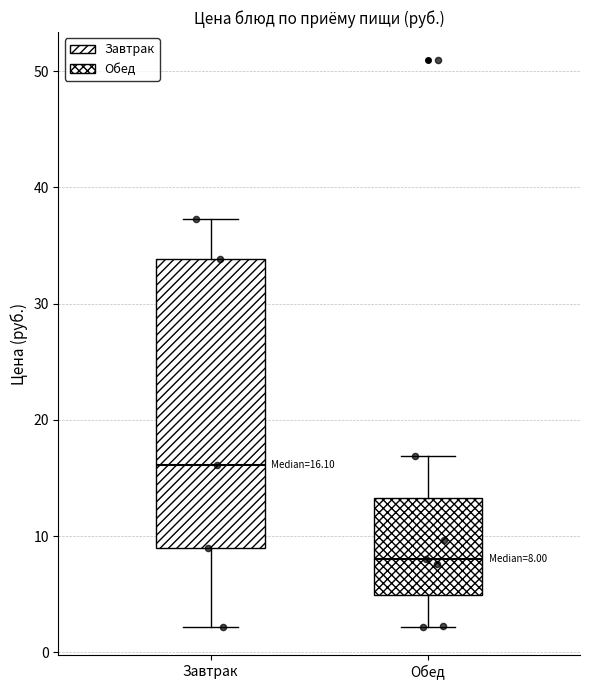

Which box has the highest median line?

Завтрак